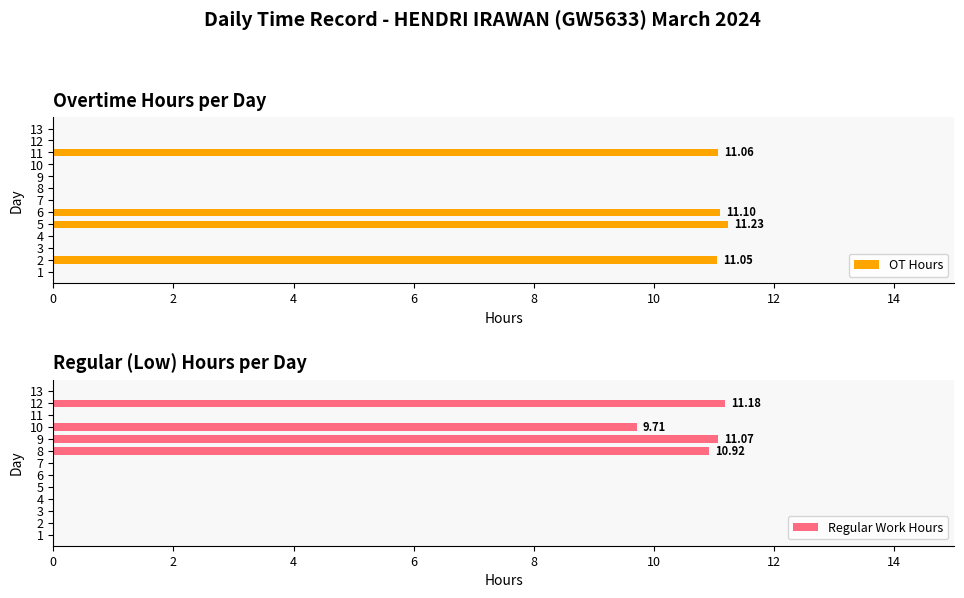

What is the sum of all OT Hours values?

44.4